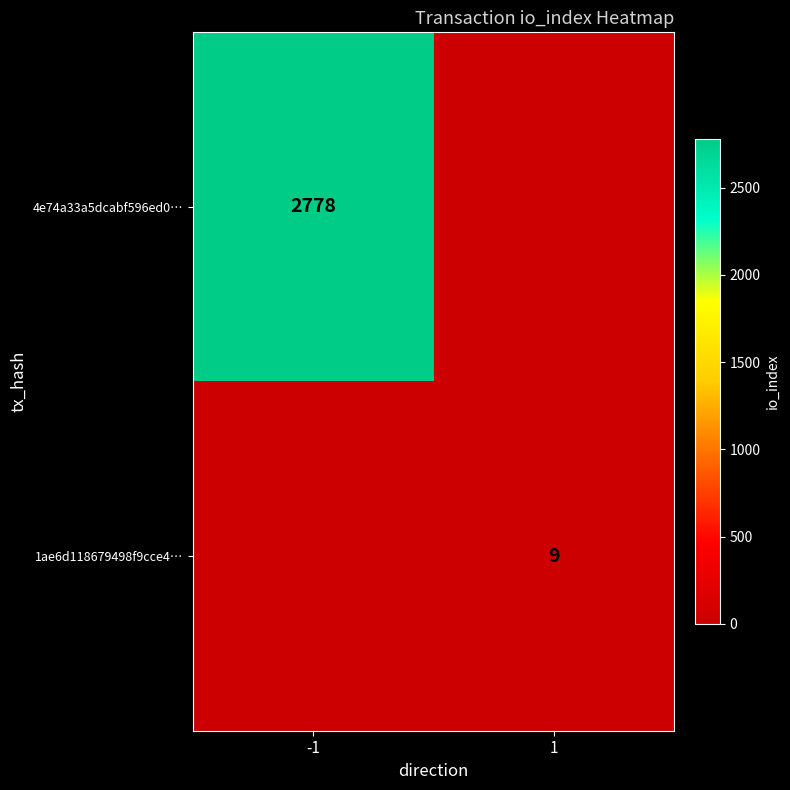

The value of 1ae6d118679498f9cce4… at 1 is 9. True or false?

True